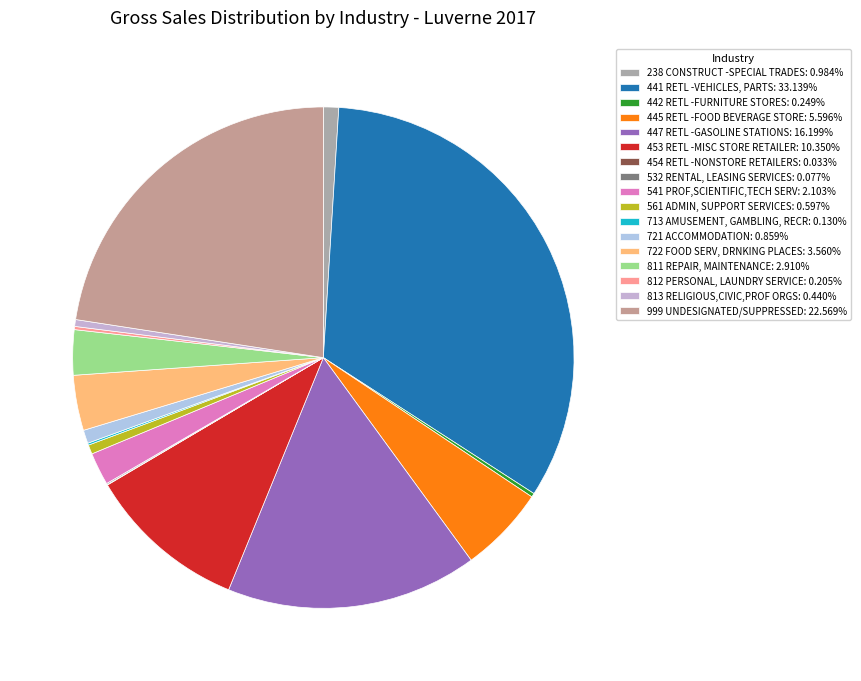

Which slice is the smallest?

454 RETL -NONSTORE RETAILERS